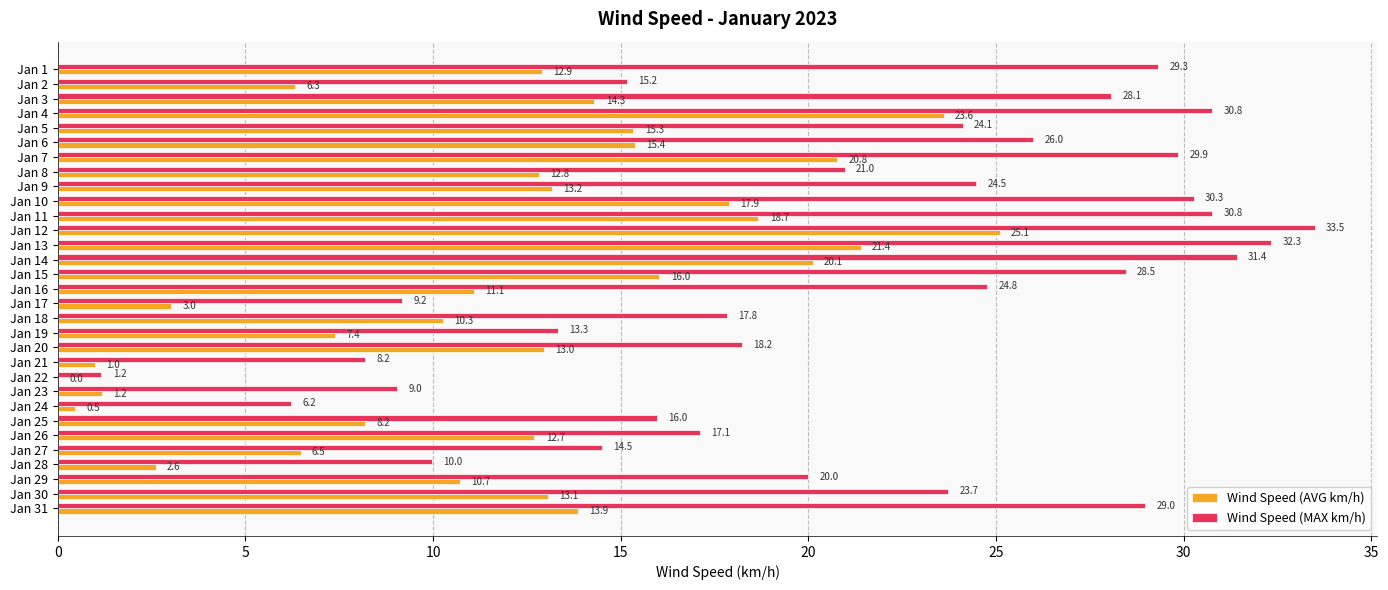

The Wind Speed (AVG km/h) series shows 20.7 at Jan 31. True or false?

False